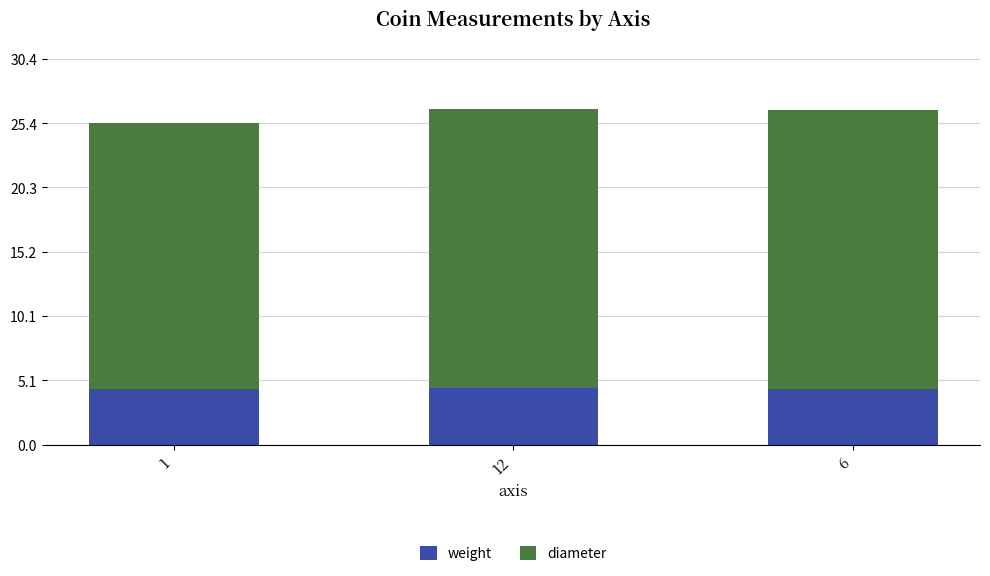

What is the lowest value of the weight series?

4.4